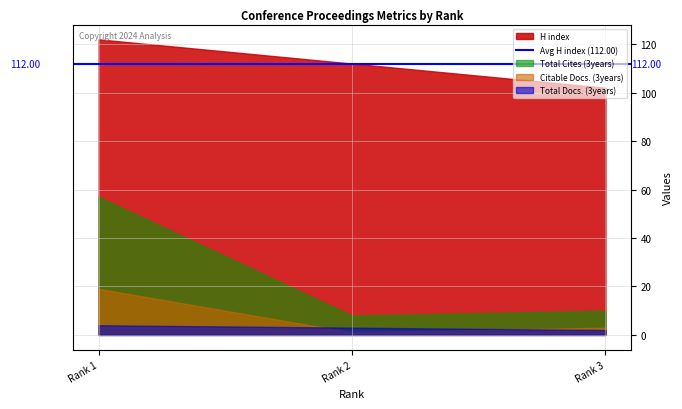

Rank the series at Rank 3 from lowest to highest value.

Total Docs. (3years), Citable Docs. (3years), Total Cites (3years), H index